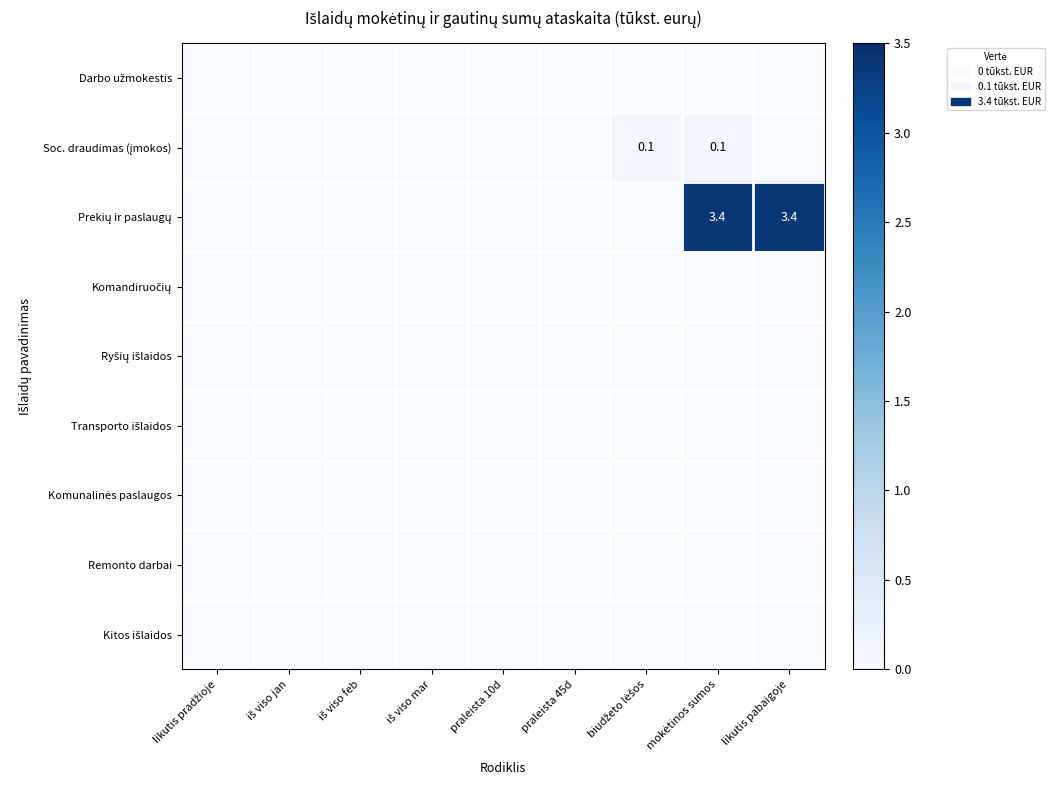

Is the value of Prekių ir paslaugų at praleista 45d greater than the value of Kitos išlaidos at mokėtinos sumos?

No